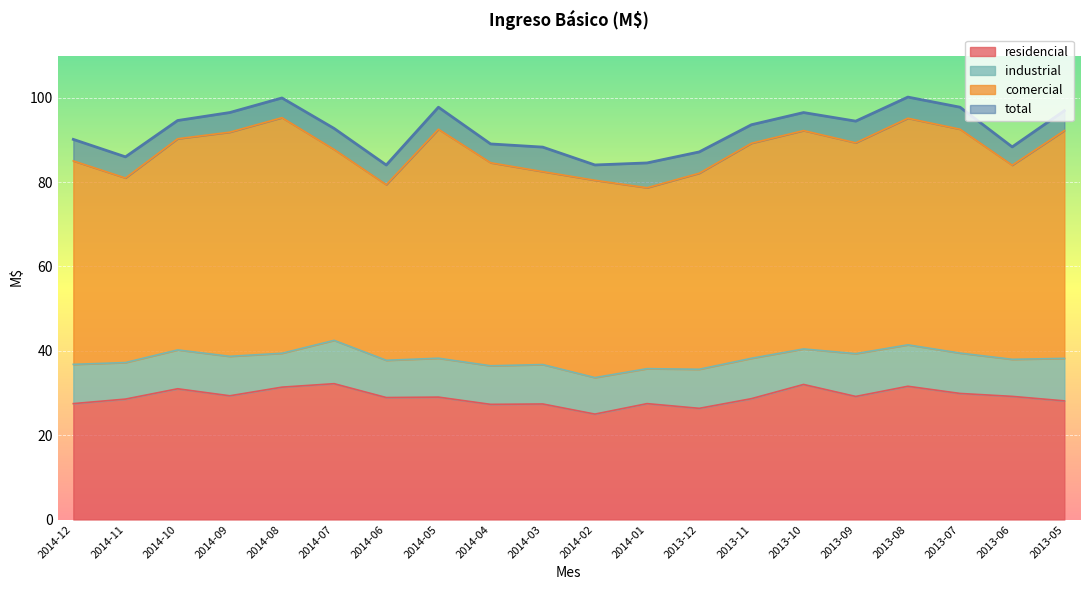

The total series shows 97.8 at 2013-07. True or false?

True